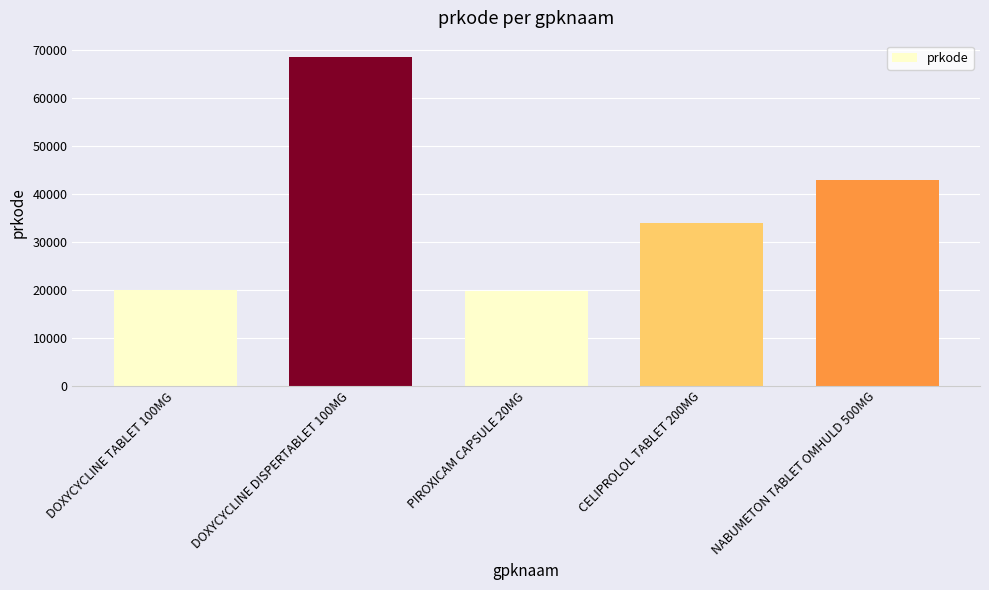

What is the difference between the maximum and minimum values?

48764